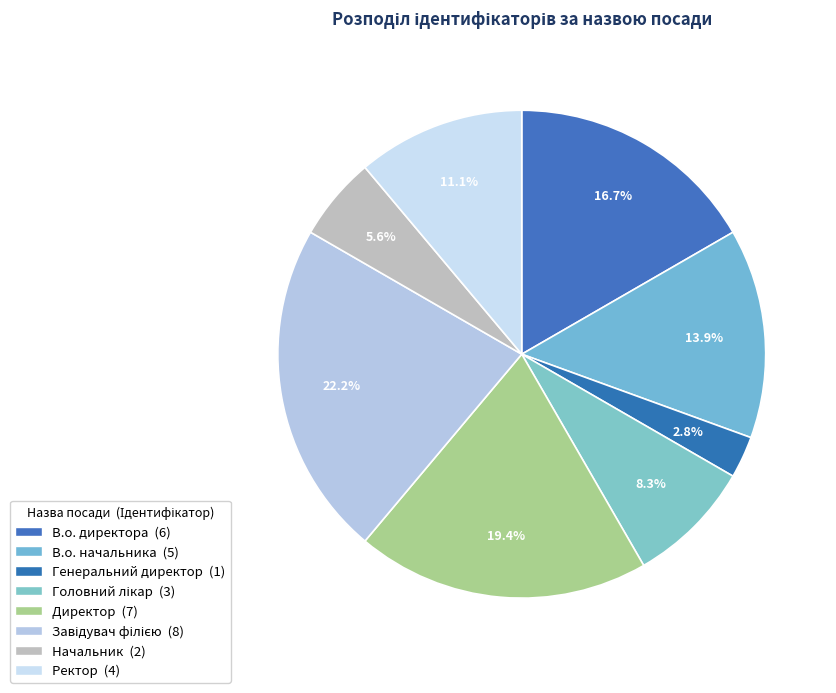

To the nearest percent, what is the average slice percentage?

12%